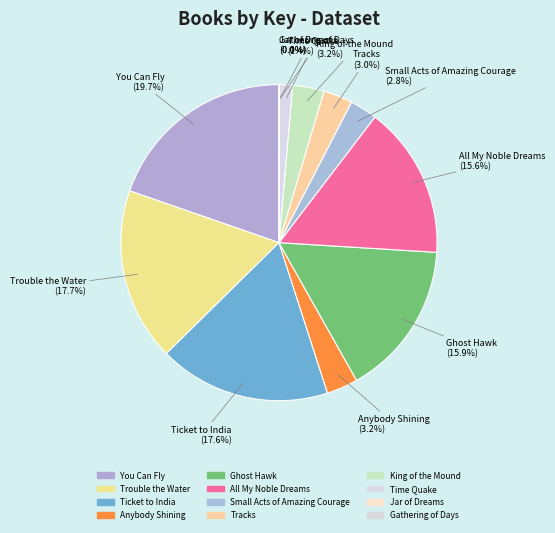

To the nearest percent, what percentage of the pie is Small Acts of Amazing Courage?

3%